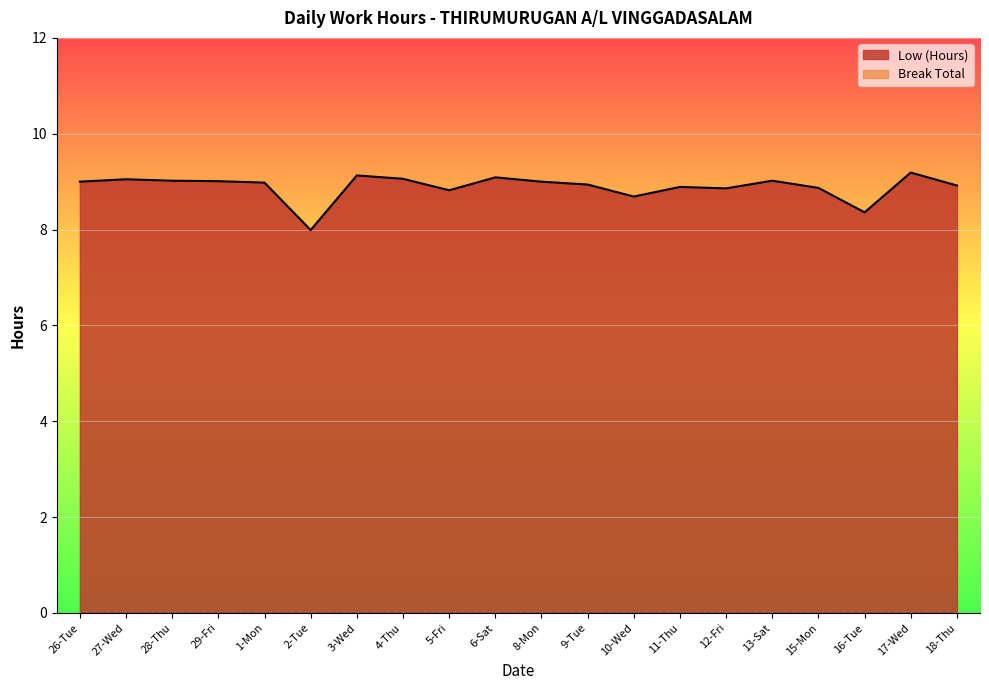

Reading right to left, list all the values displayed in this chart.

18-Thu=8.9	17-Wed=9.2	16-Tue=8.4	15-Mon=8.9	13-Sat=9.0	12-Fri=8.9	11-Thu=8.9	10-Wed=8.7	9-Tue=8.9	8-Mon=9.0	6-Sat=9.1	5-Fri=8.8	4-Thu=9.1	3-Wed=9.1	2-Tue=8.0	1-Mon=9.0	29-Fri=9.0	28-Thu=9.0	27-Wed=9.1	26-Tue=9.0